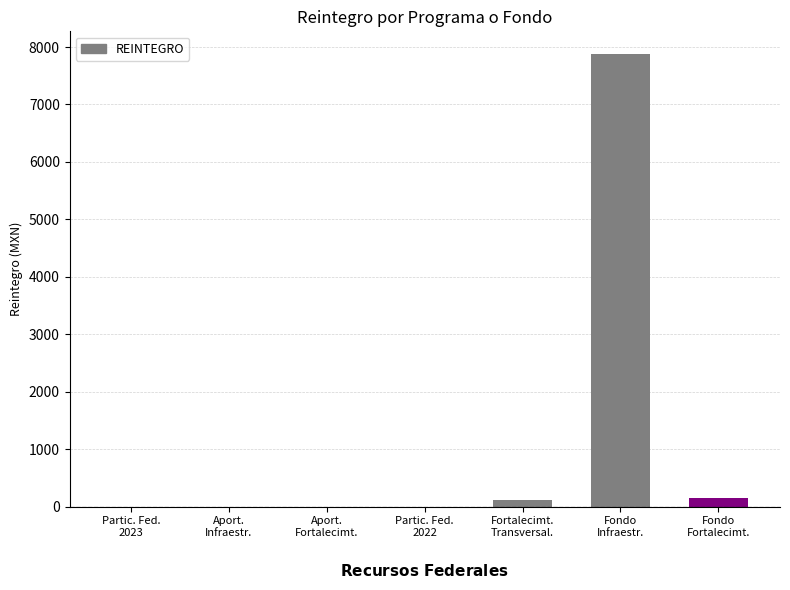

What is the greatest value displayed?

7879.9